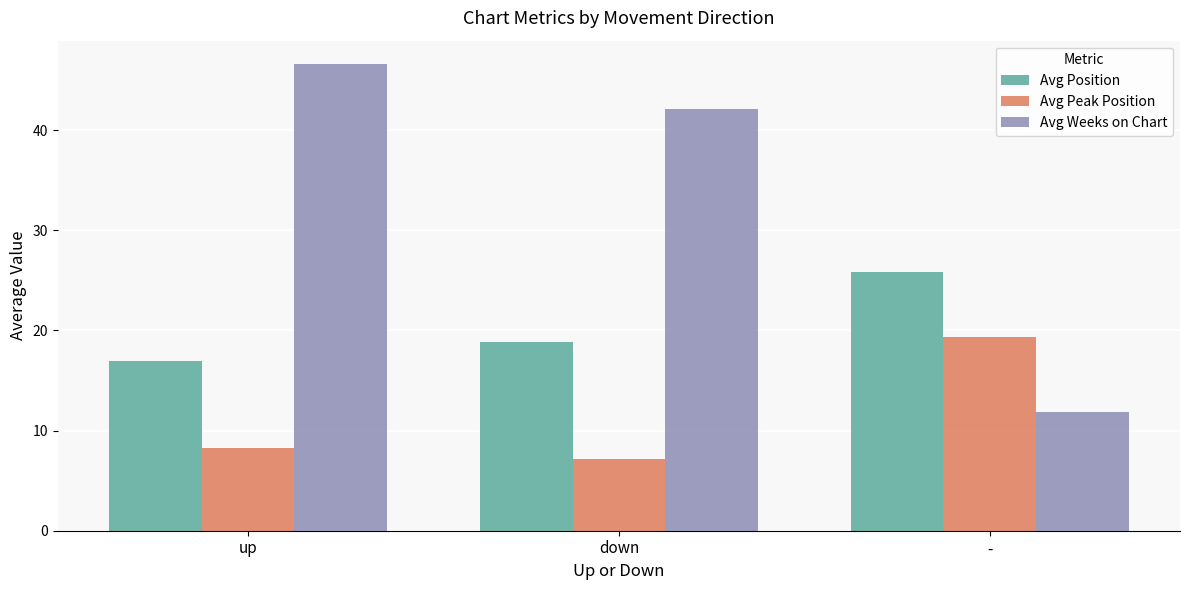

How many data points in Avg Weeks on Chart are less than 42?

1